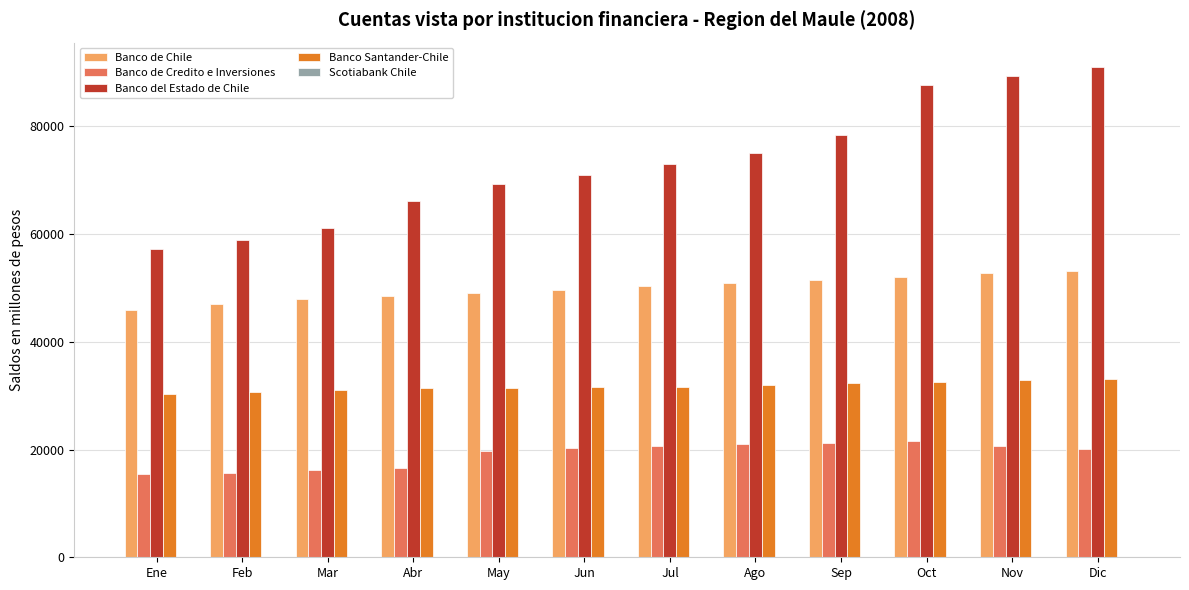

Which label corresponds to the largest value in the chart?

Dic